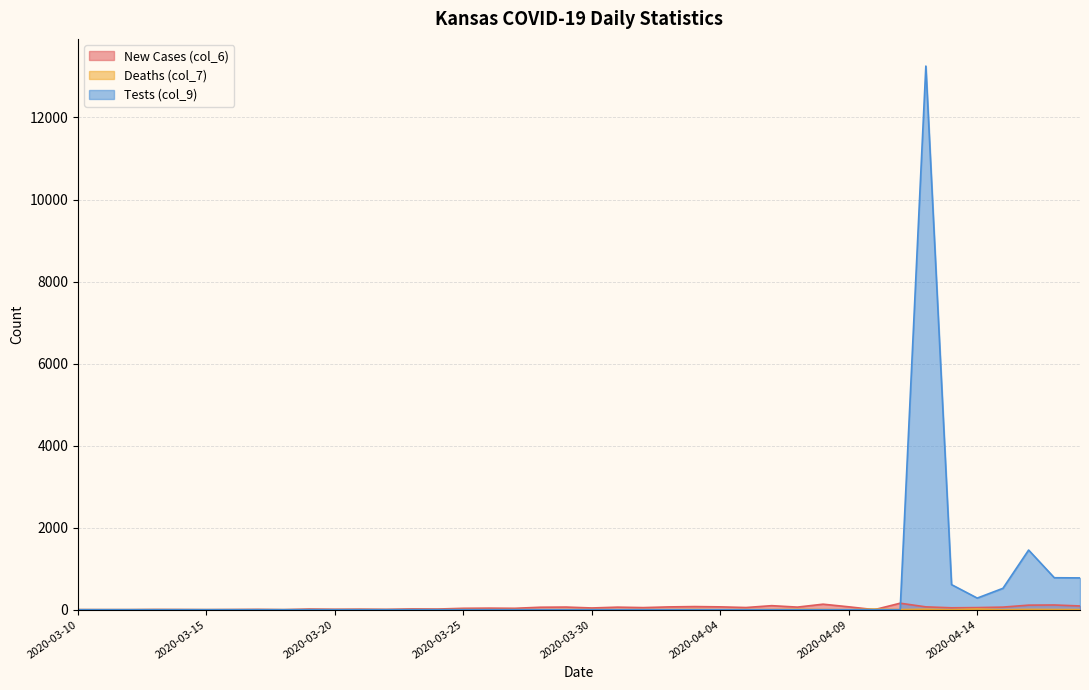

Which series has the largest total across all categories?

Tests (col_9)